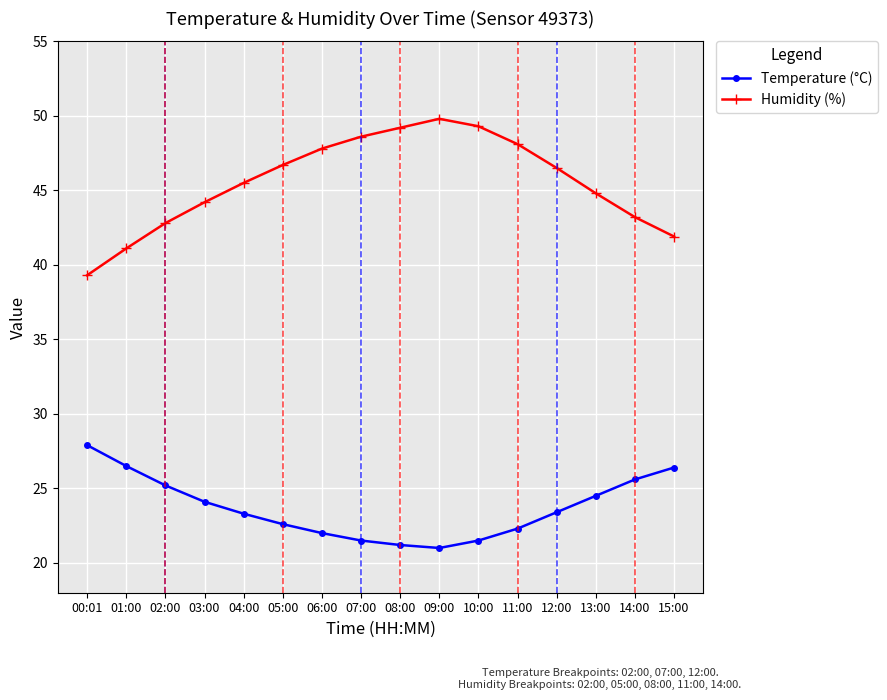

List the series in order of their overall mean, lowest first.

Temperature (°C), Humidity (%)